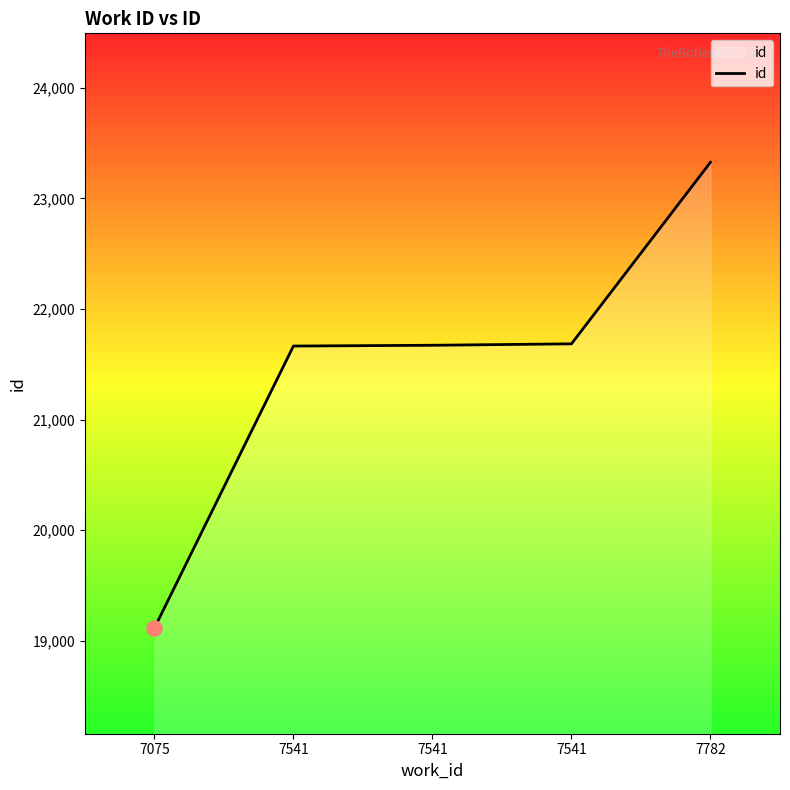

What is the change in value from 7541 to 7541?

+20